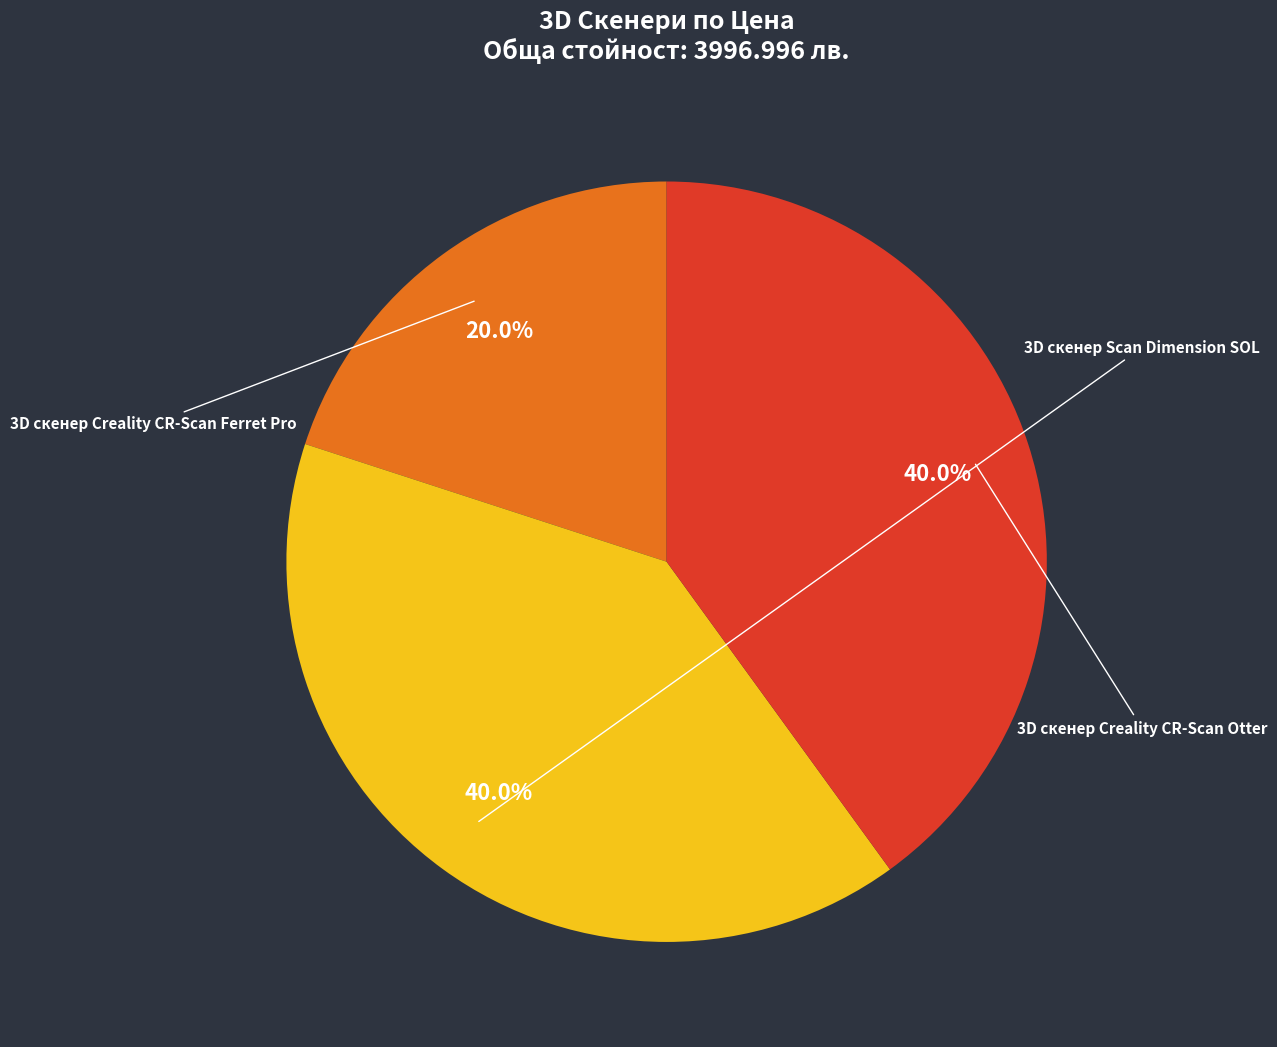

True or false: 3D скенер Creality CR-Scan Otter accounts for 40% of the total.

True